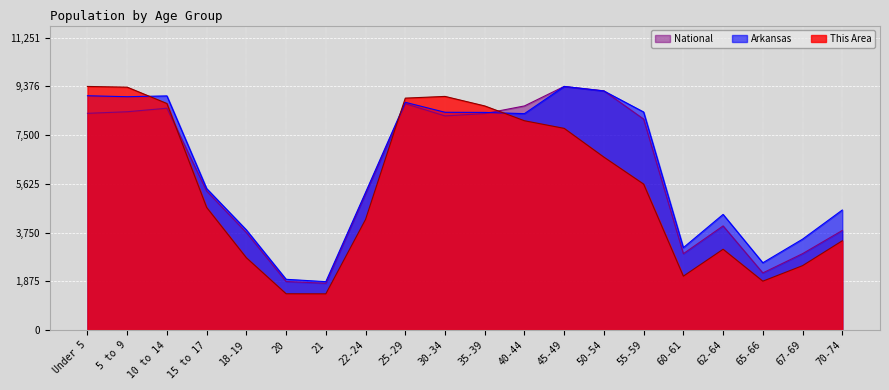

After their last crossing, which series has the higher values: National or This Area?

National